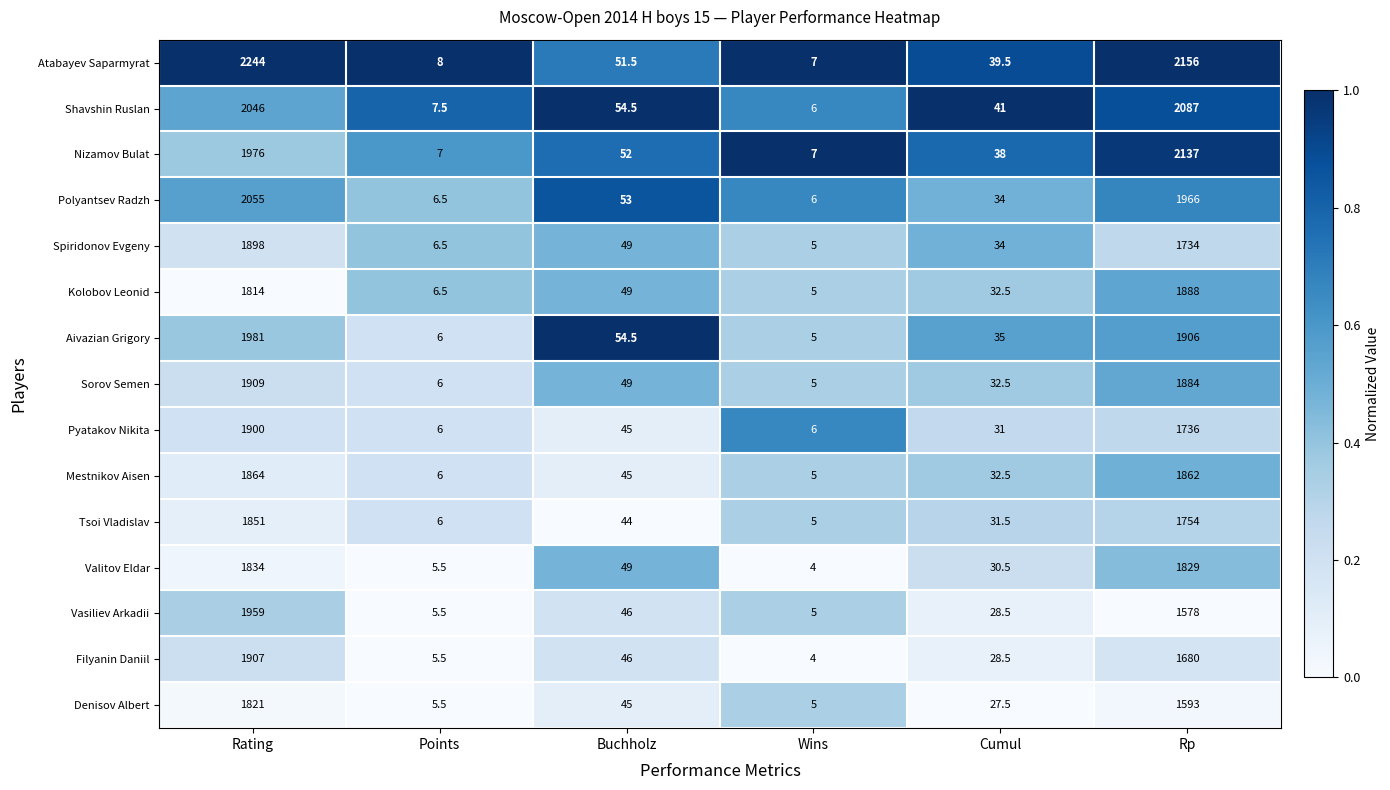

At which category does the chart reach its minimum across all series?

Wins